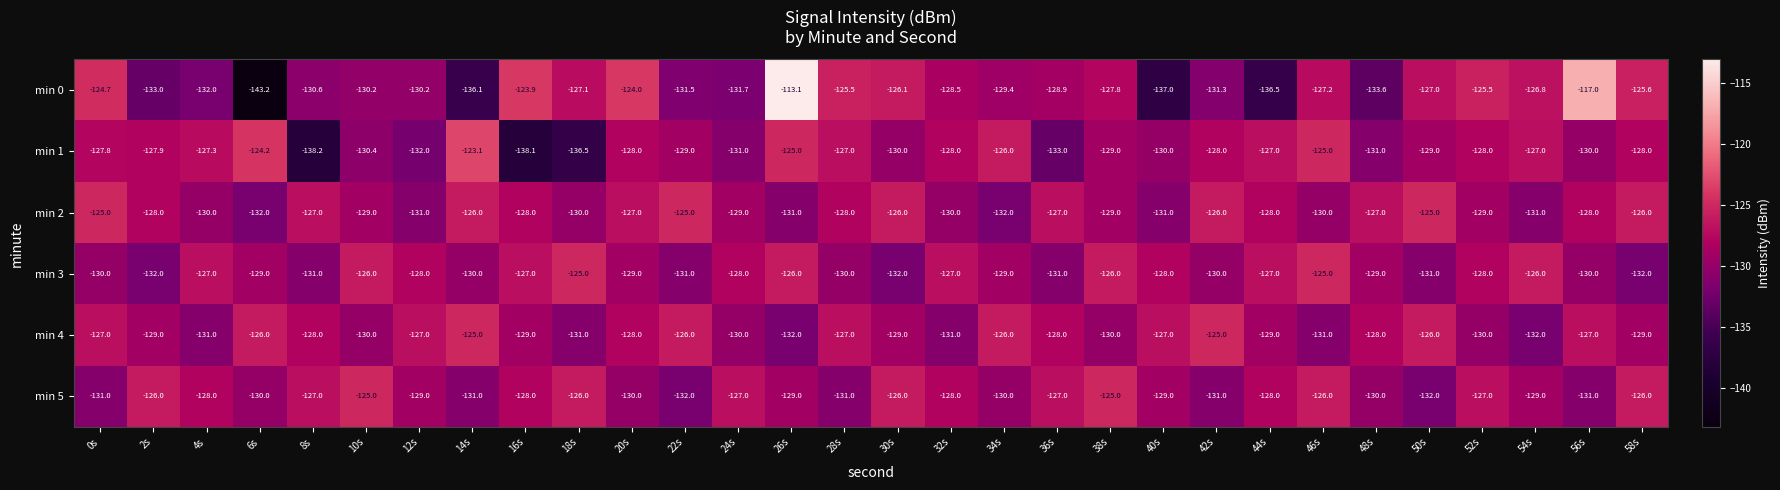

At 48s, list the series in order from smallest to largest.

min 0, min 1, min 5, min 3, min 4, min 2